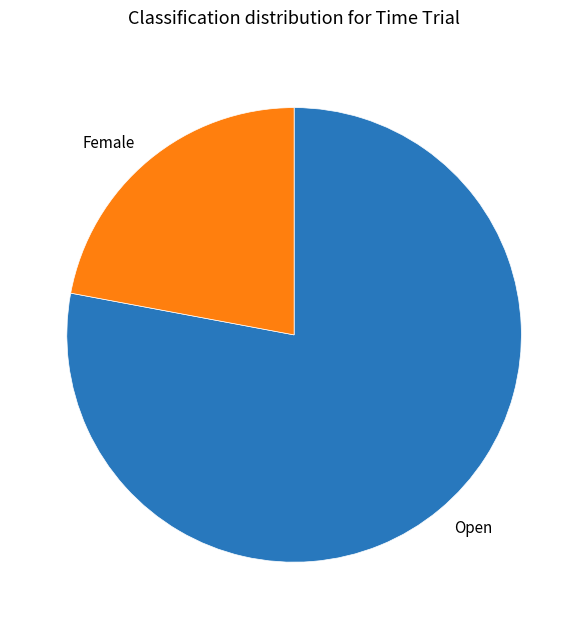

Approximately how many times larger is the value at Open compared to Female?

3.5